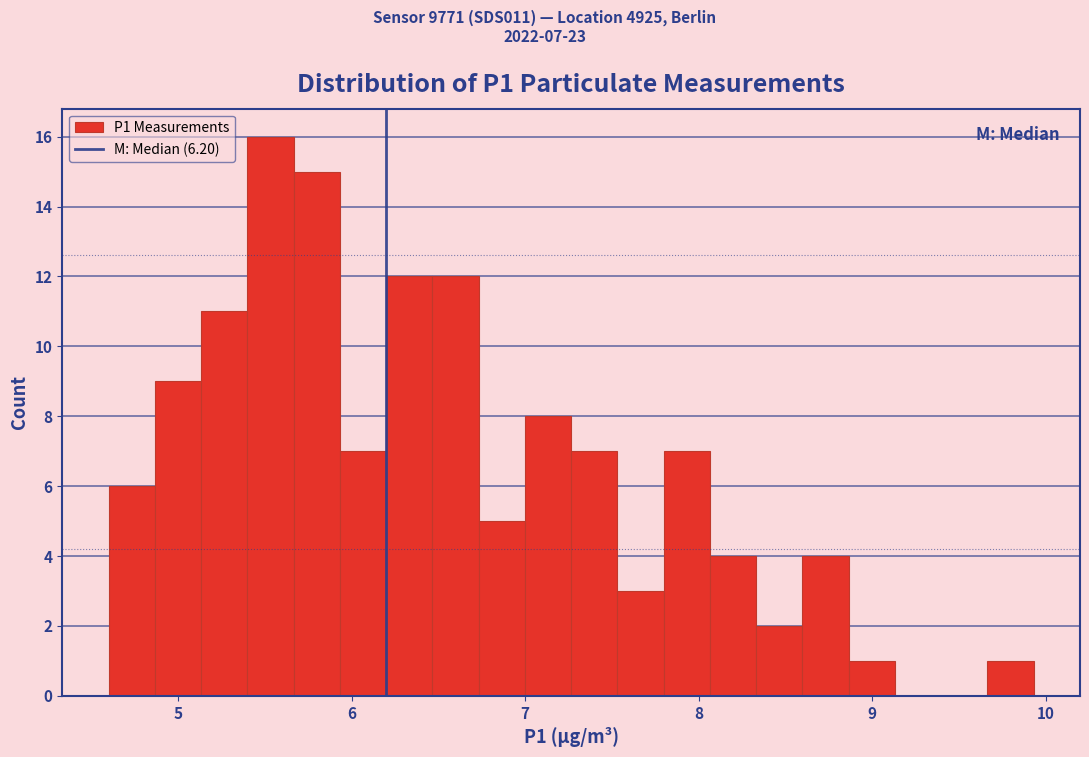

Read against the x-axis, roughly where is the centre of the tallest bar?

5.5